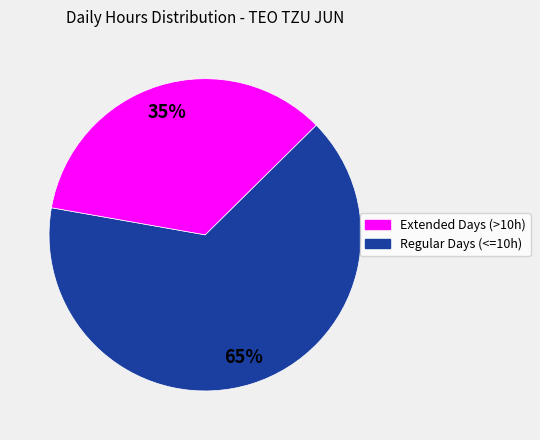

To the nearest percent, what is the average slice percentage?

50%